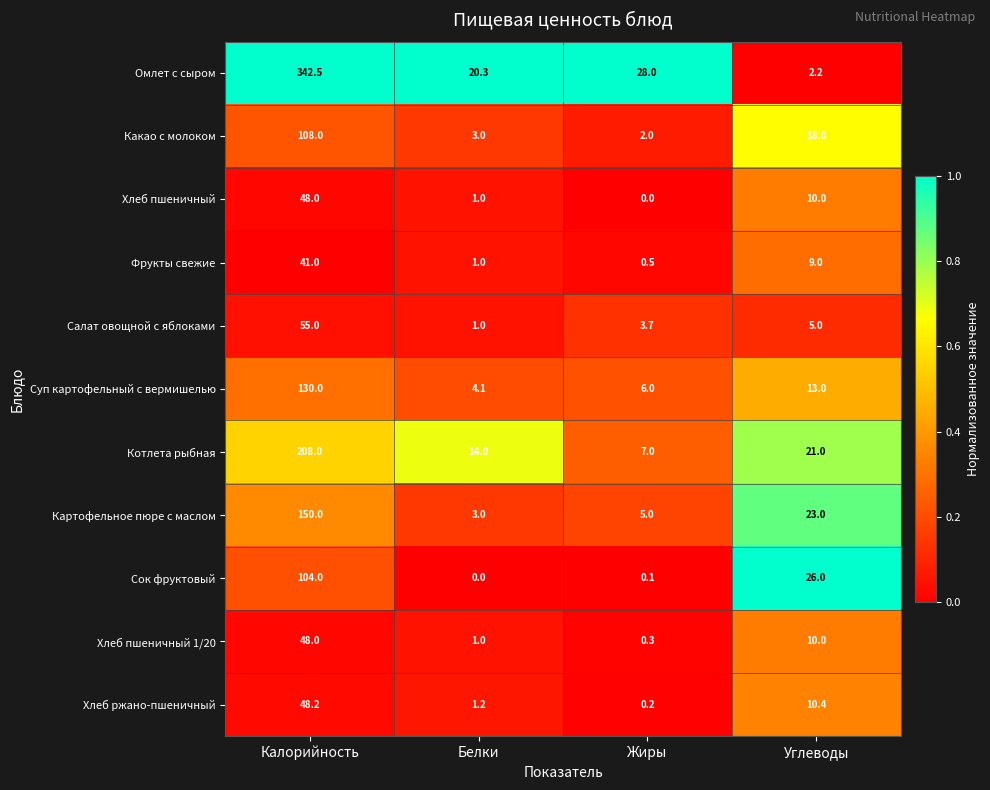

Which series has the largest total across all categories?

Омлет с сыром